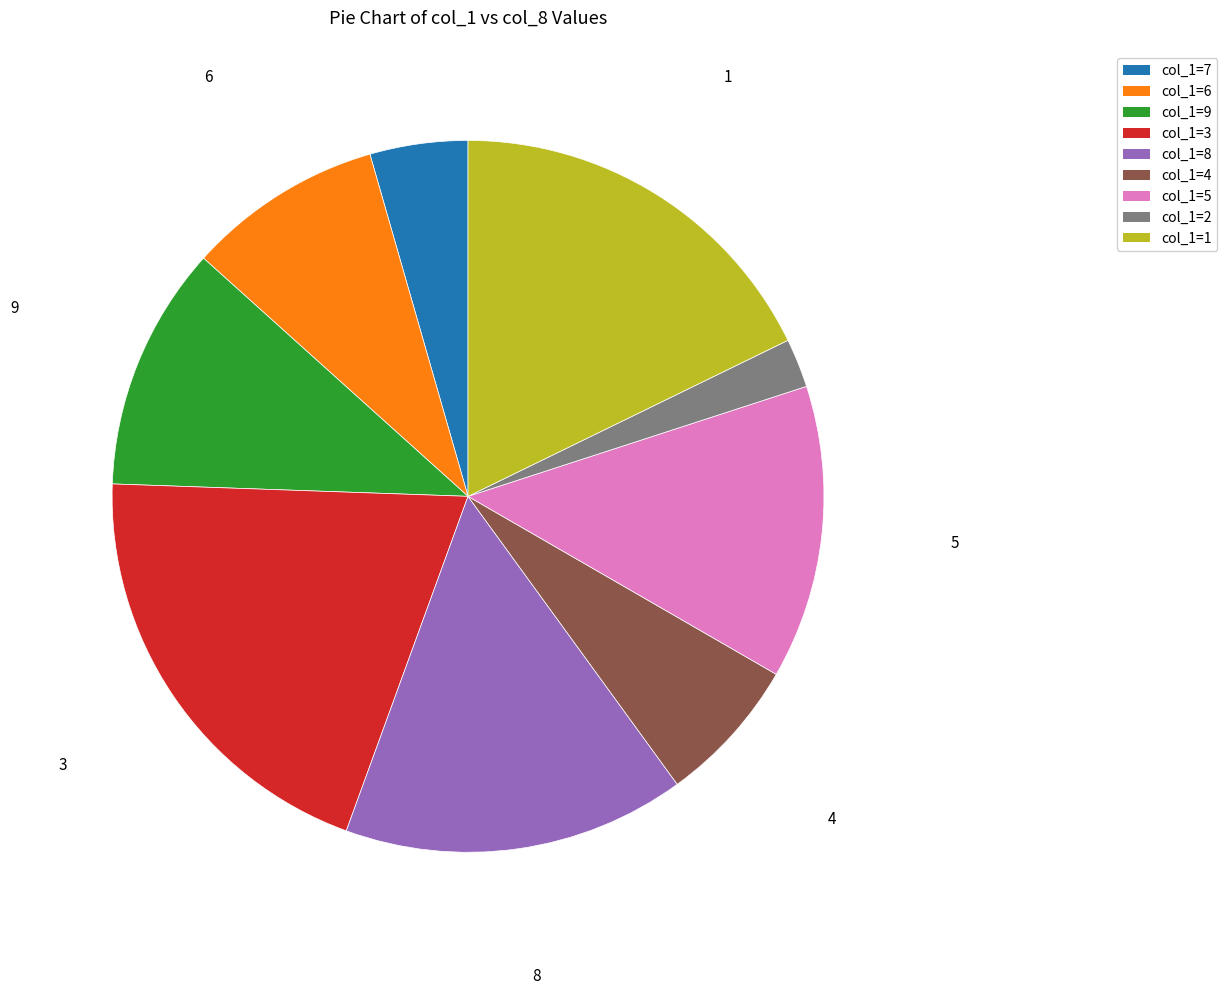

Does any single category account for the majority?

No